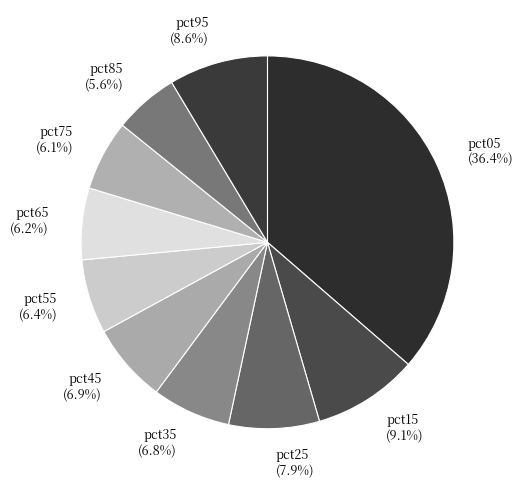

Does pct25 (7.9%) account for over 50% of the chart?

No